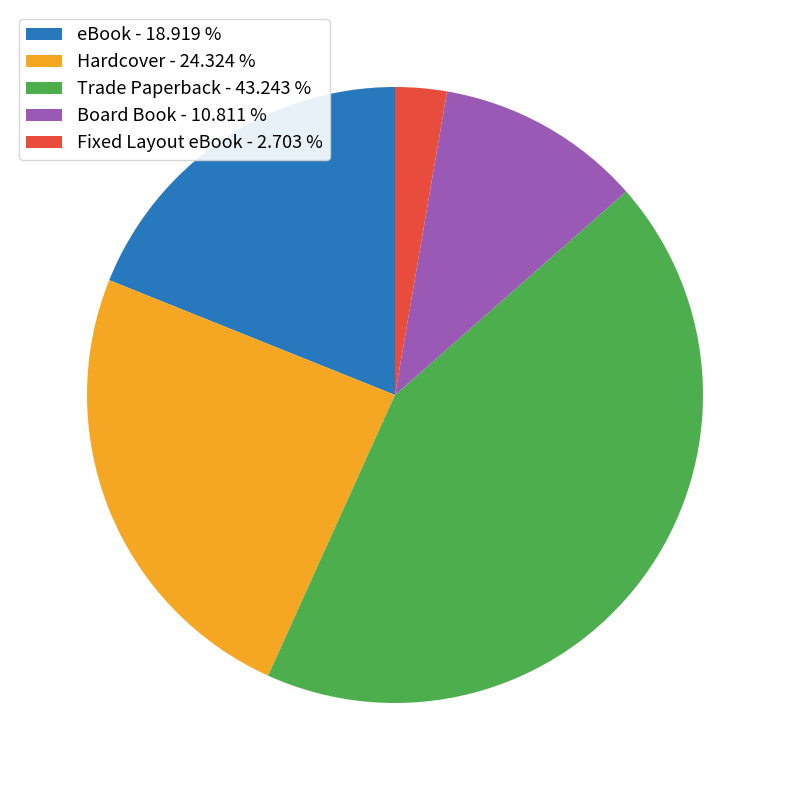

Which has a higher value, eBook - 18.919 % or Fixed Layout eBook - 2.703 %?

eBook - 18.919 %